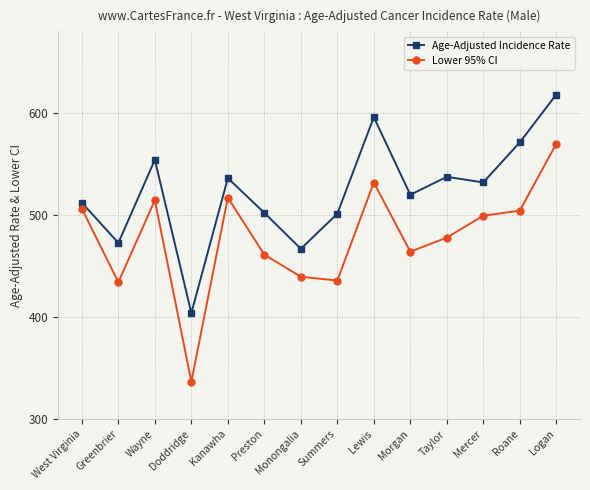

Is it true that Age-Adjusted Incidence Rate equals 138.3 at Doddridge?

False